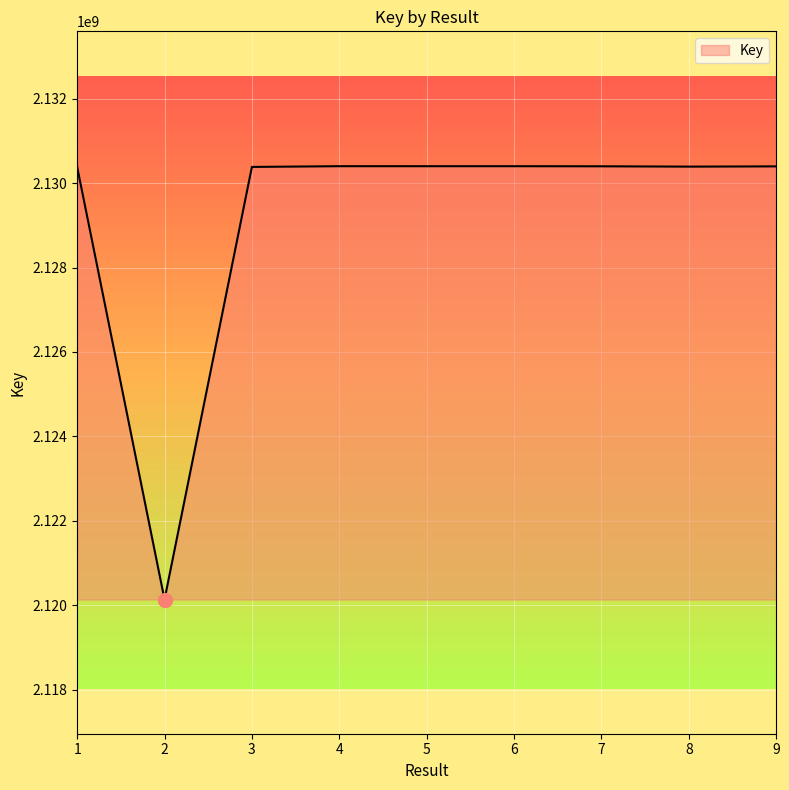

What is the minimum value shown in the chart?

2120132782